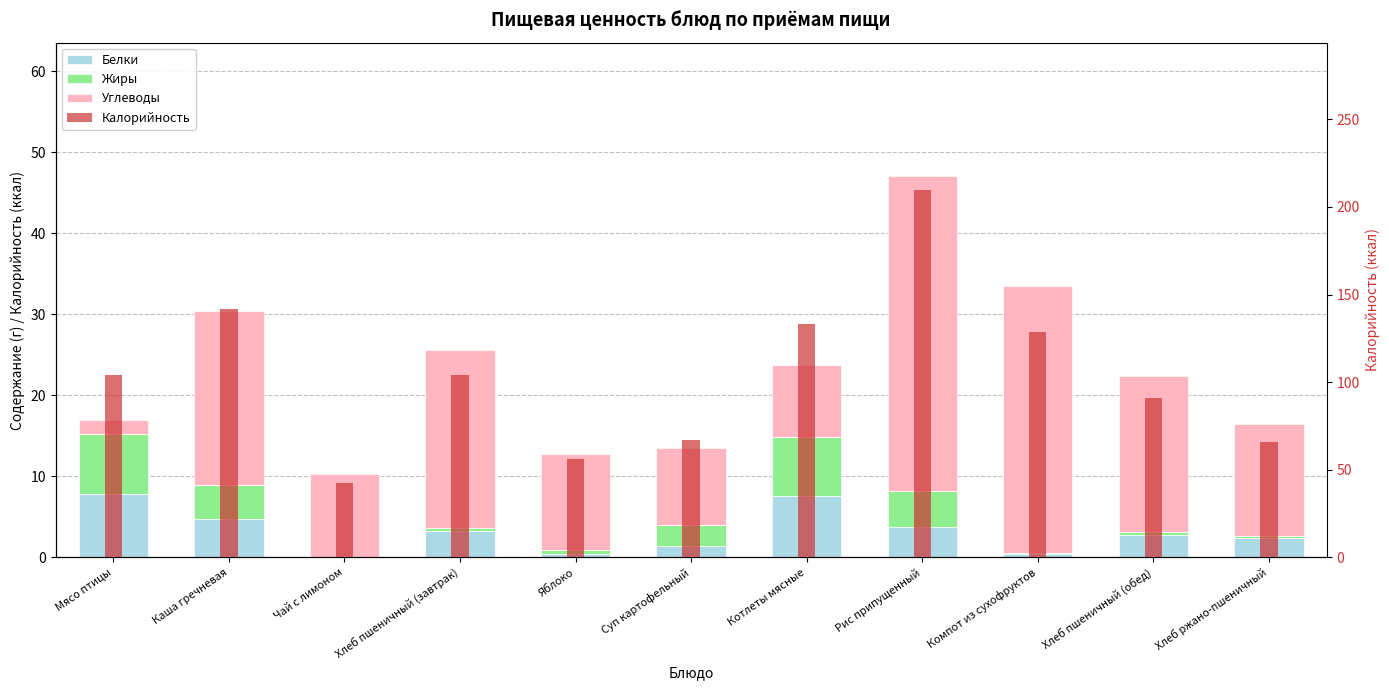

Between Яблоко and Суп картофельный, which series saw the biggest shift?

Калорийность